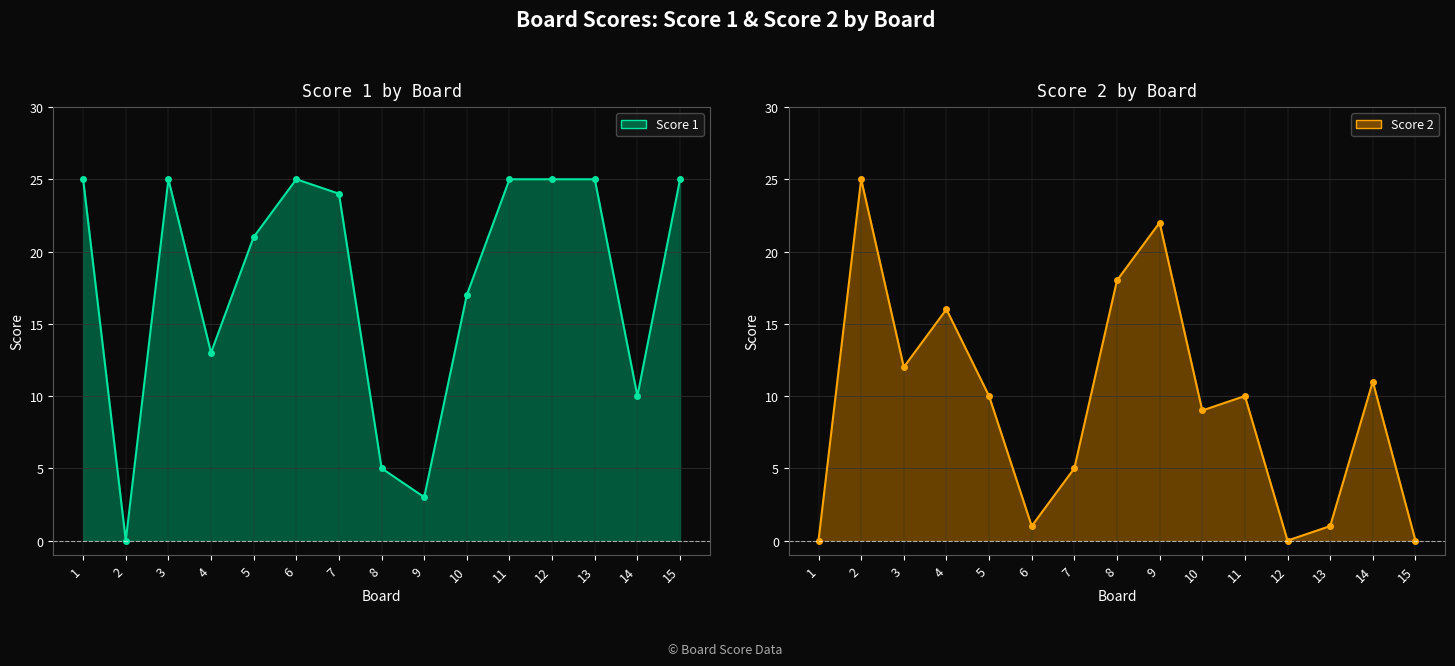

What are all the series names shown in the legend?

Score 1 line, Score 2 line